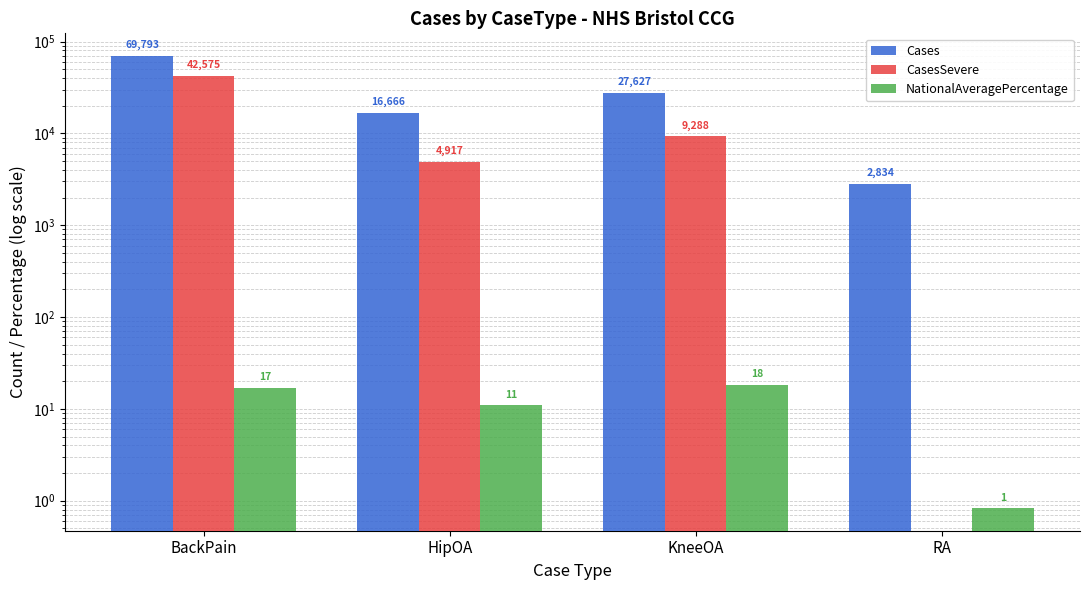

Read the CasesSevere value at KneeOA.

9288.0